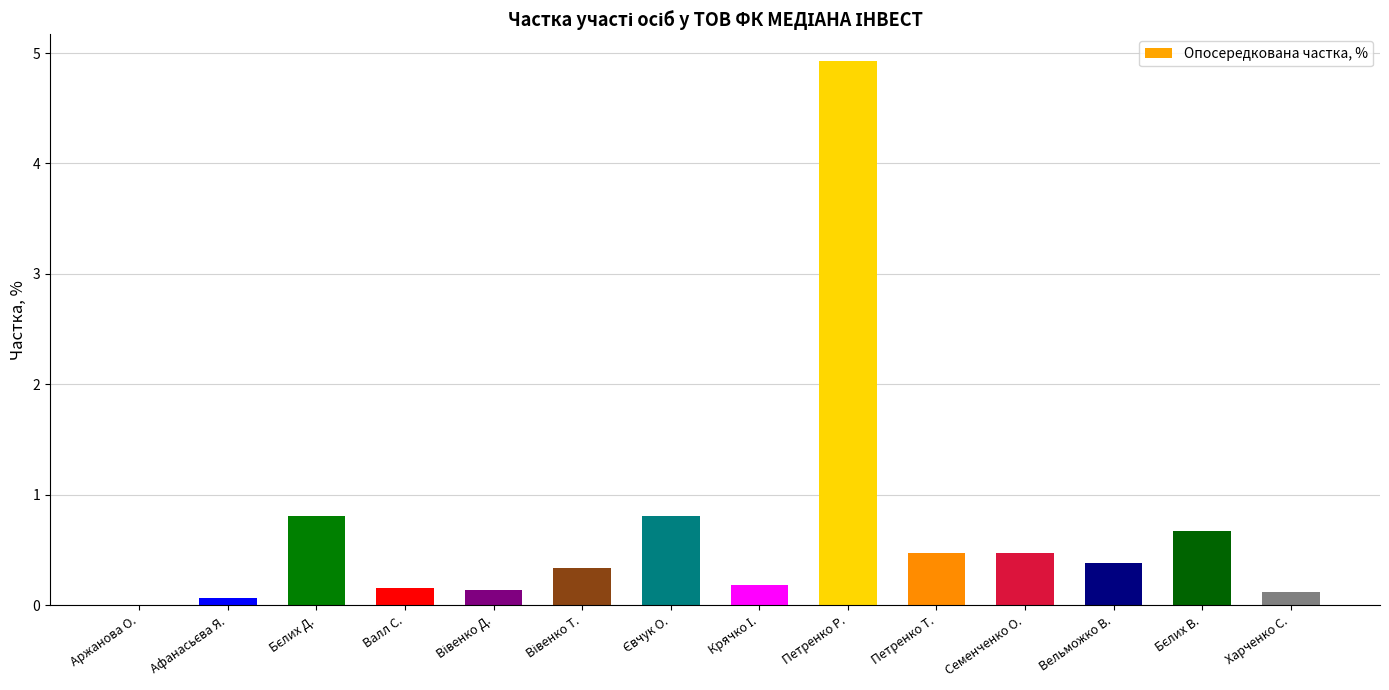

Which label corresponds to the largest value in the chart?

Петренко Р.